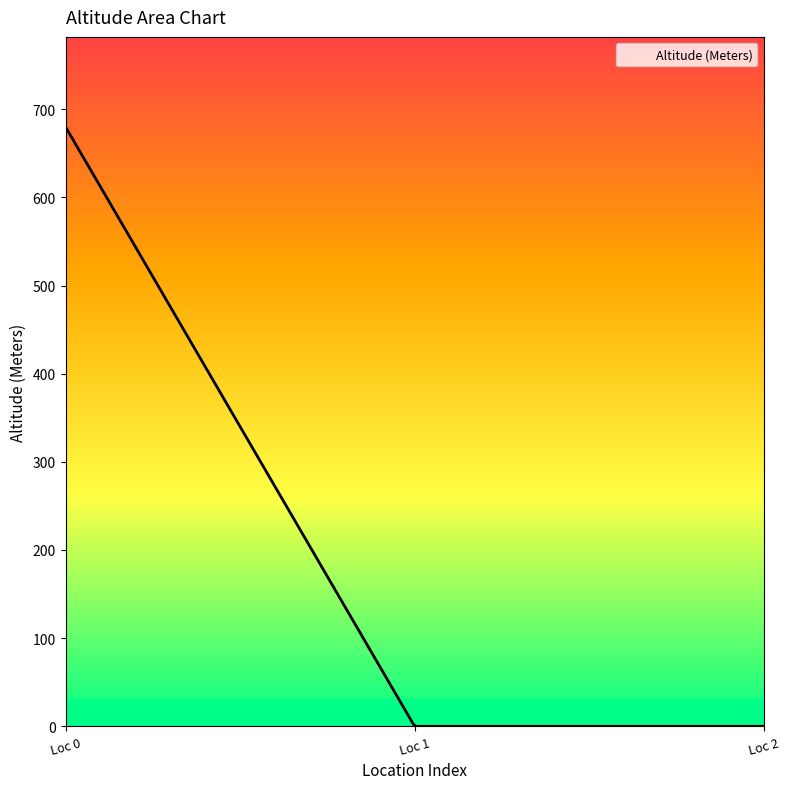

What is the difference between the maximum and minimum values?

680.0